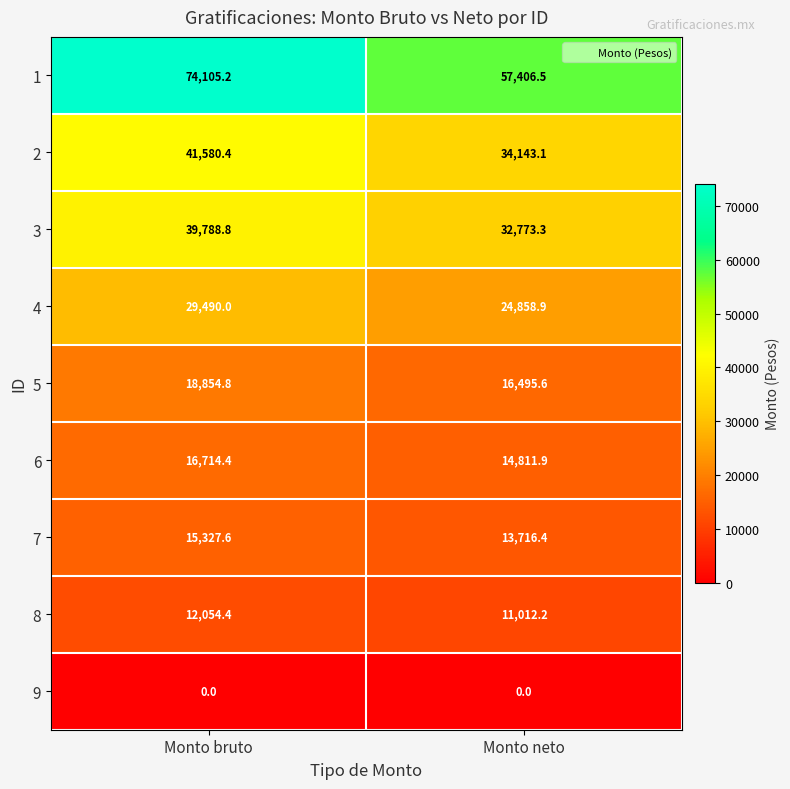

Reading left to right, what are all the values shown in this chart?

1: Monto bruto=74105.2	Monto neto=57406.5
2: Monto bruto=41580.4	Monto neto=34143.1
3: Monto bruto=39788.8	Monto neto=32773.3
4: Monto bruto=29490.0	Monto neto=24858.9
5: Monto bruto=18854.8	Monto neto=16495.6
6: Monto bruto=16714.4	Monto neto=14811.9
7: Monto bruto=15327.6	Monto neto=13716.4
8: Monto bruto=12054.4	Monto neto=11012.2
9: Monto bruto=0.0	Monto neto=0.0